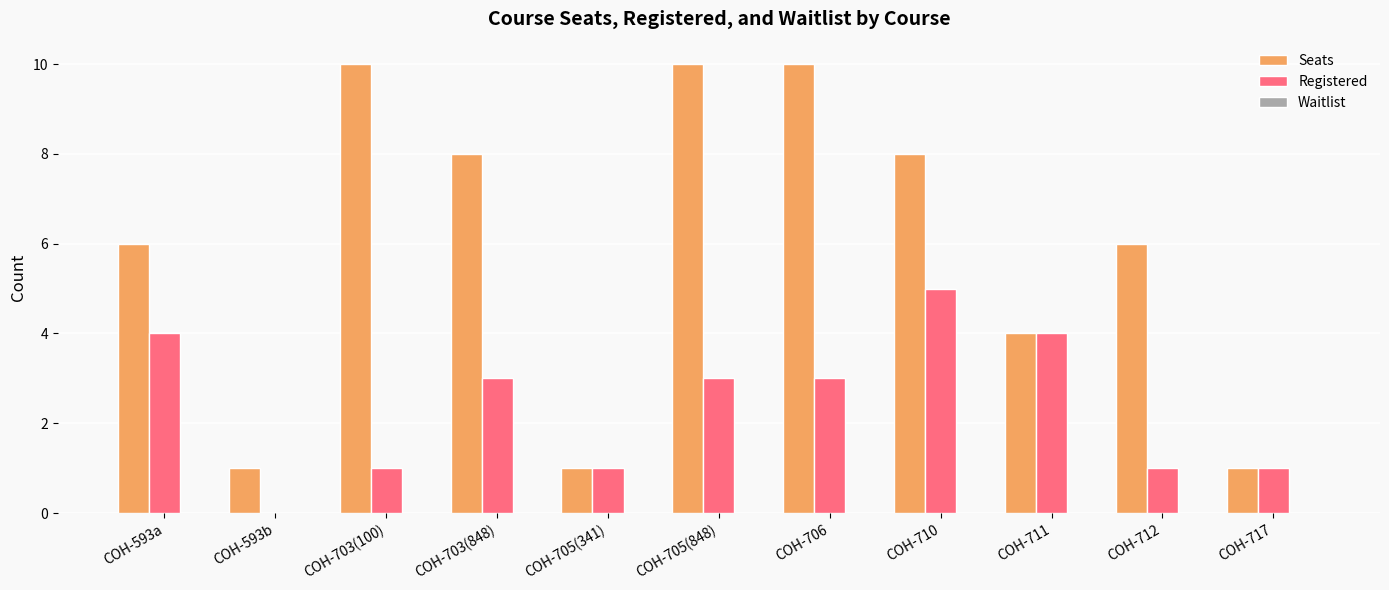

Are the bars horizontal?

No